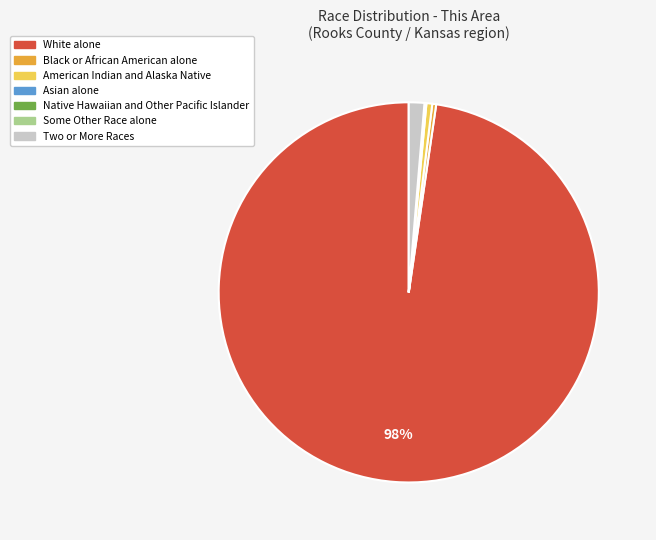

Combined, do American Indian and Alaska Native and White alone account for over 50%?

Yes